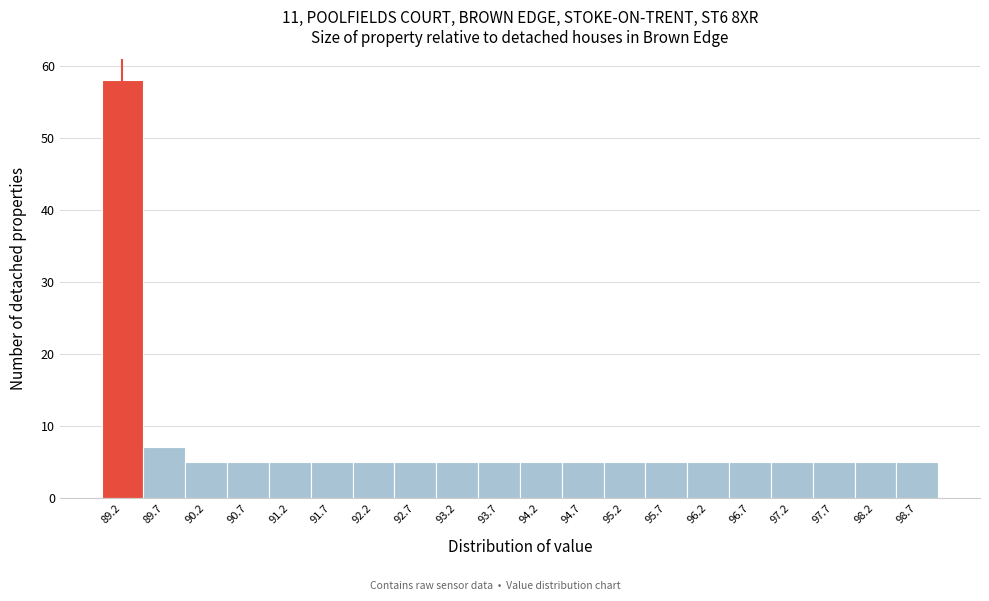

Reading left to right, transcribe this chart: for each bar, give the range it covers on the x-axis and its height. Neither the bar edges nor the heights are printed on the chart, so give them approximately, as read against the axes.

89.000 to 89.495: 58
89.495 to 89.990: 7
89.990 to 90.485: 5
90.485 to 90.980: 5
90.980 to 91.475: 5
91.475 to 91.970: 5
91.970 to 92.465: 5
92.465 to 92.960: 5
92.960 to 93.455: 5
93.455 to 93.950: 5
93.950 to 94.445: 5
94.445 to 94.940: 5
94.940 to 95.435: 5
95.435 to 95.930: 5
95.930 to 96.425: 5
96.425 to 96.920: 5
96.920 to 97.415: 5
97.415 to 97.910: 5
97.910 to 98.405: 5
98.405 to 98.900: 5